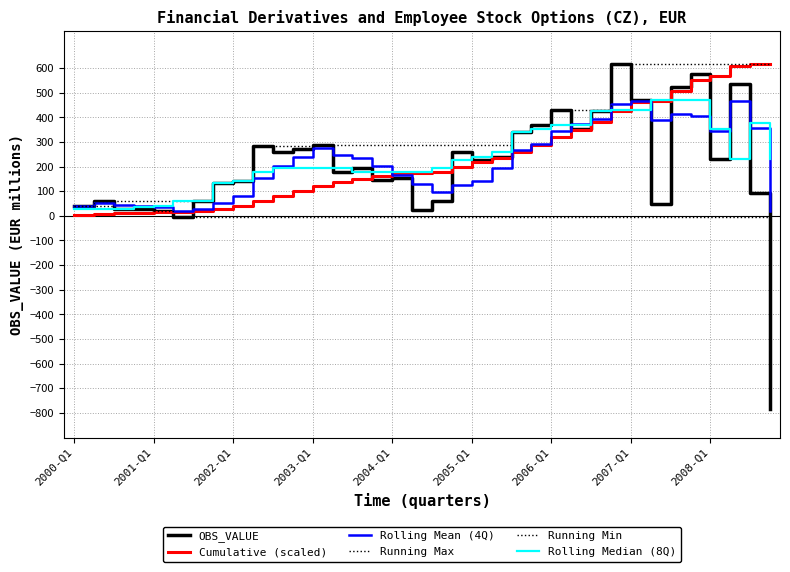

Count the number of data series in this chart.

6